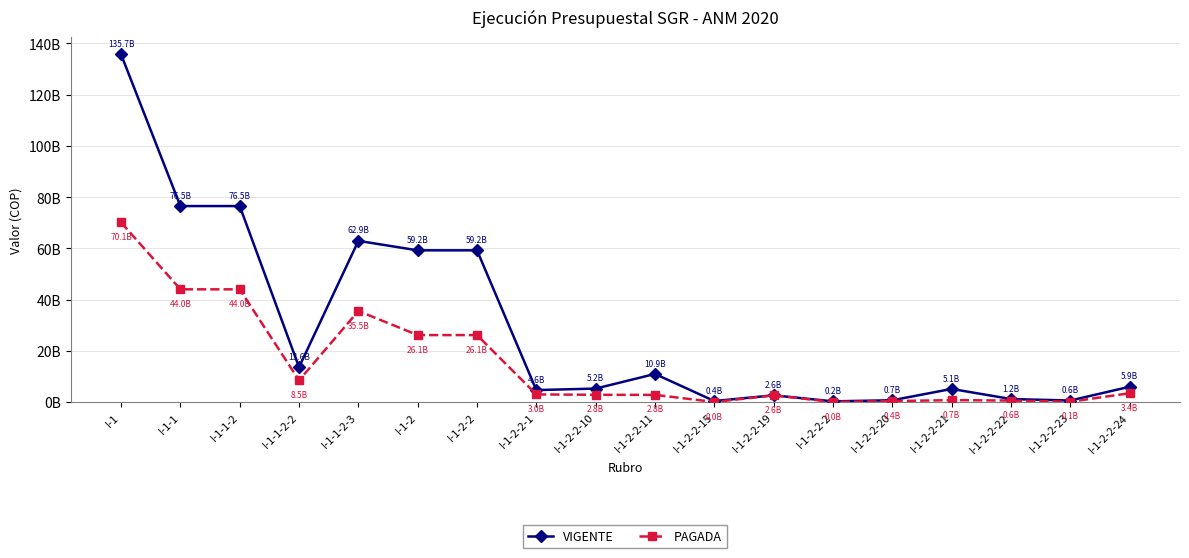

What are all the series names shown in the legend?

VIGENTE, PAGADA